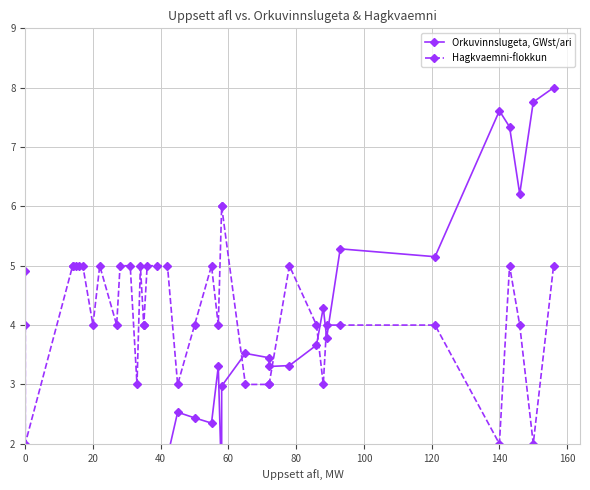

How many intersections are there between Hagkvaemni-flokkun and Orkuvinnslugeta, GWst/ari?

6